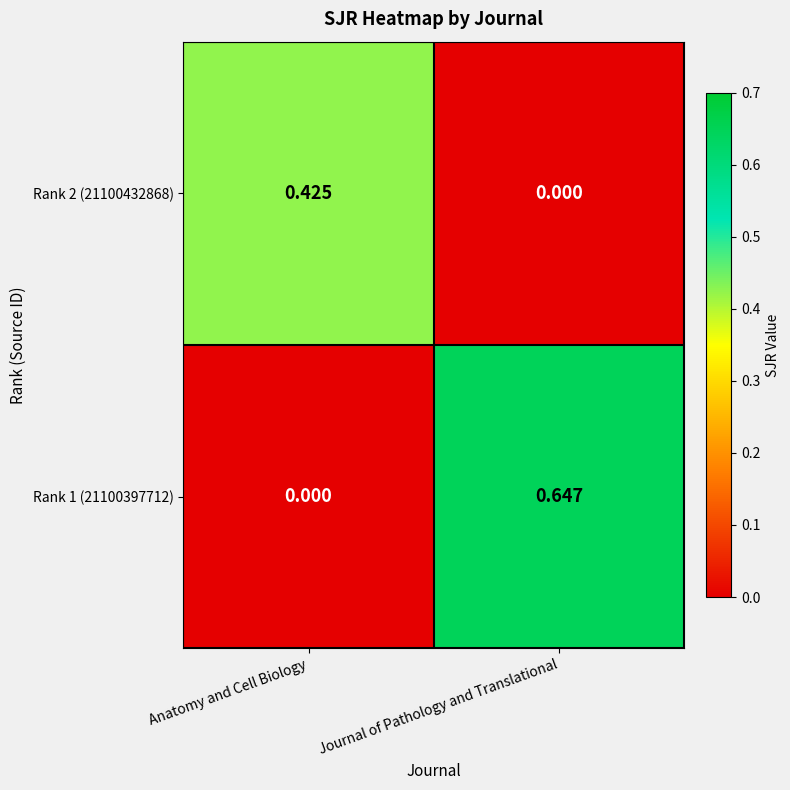

At which label does Rank 2 (21100432868) reach its minimum?

Journal of Pathology and Translational